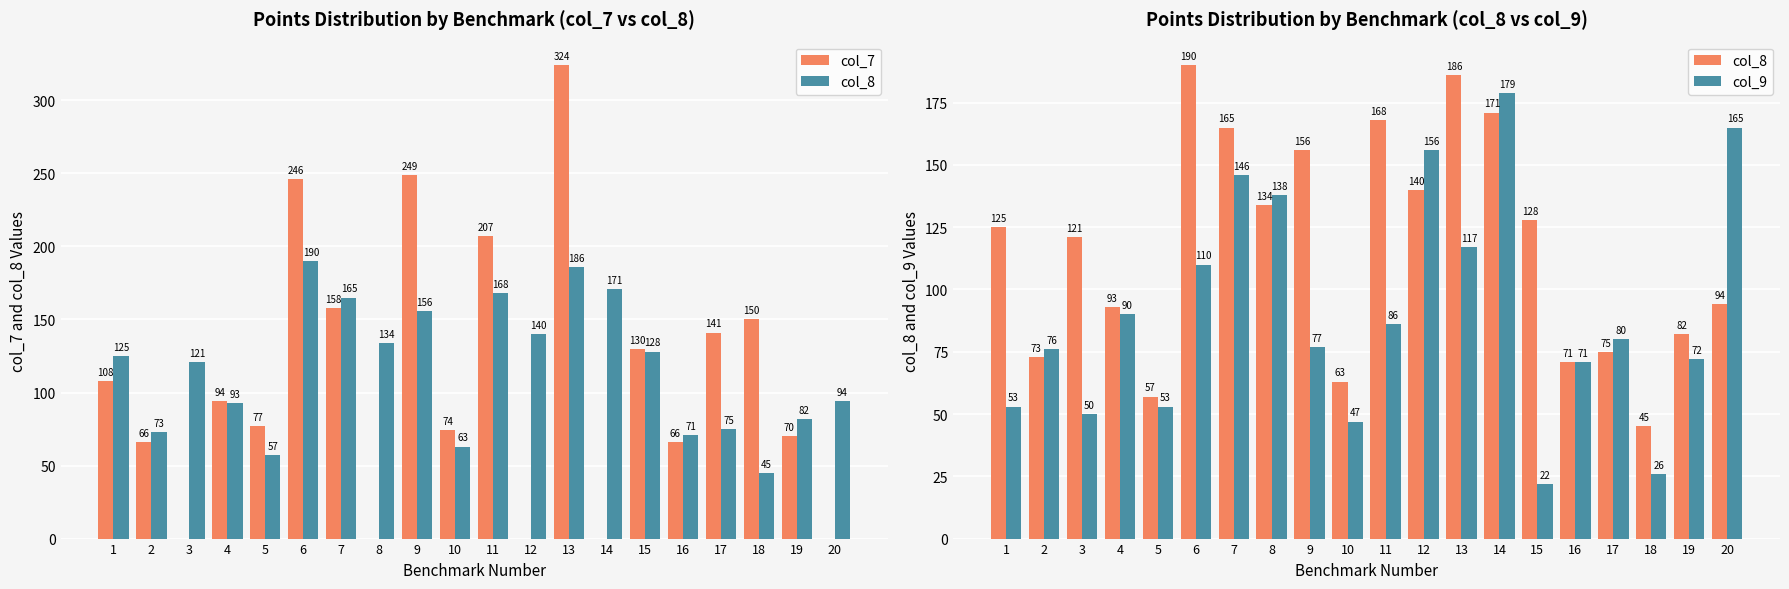

The col_8 series shows 165 at 7. True or false?

True